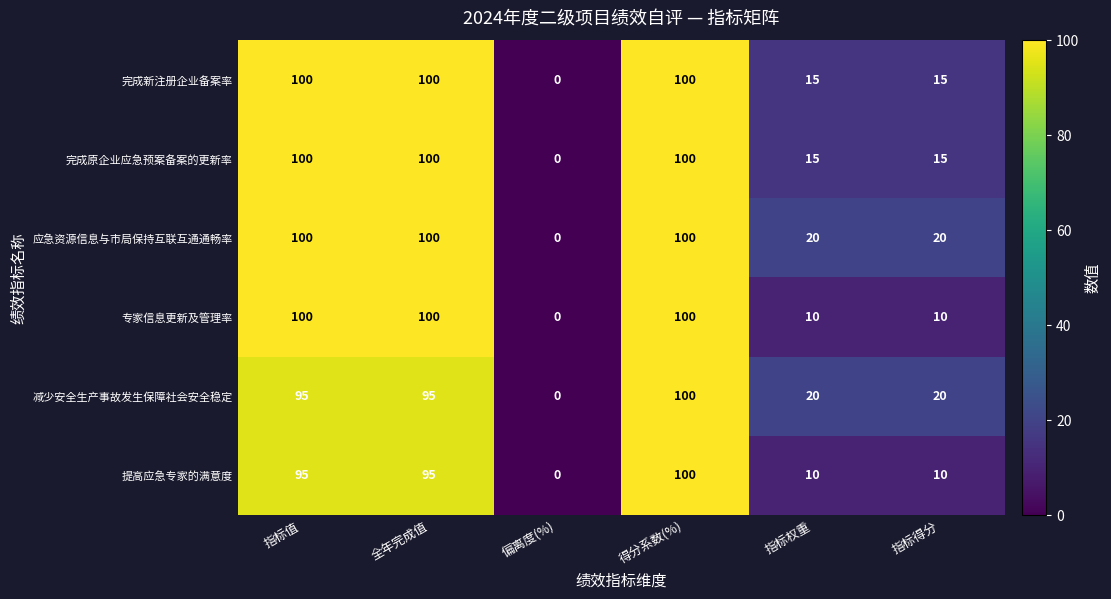

What is the sum of all 专家信息更新及管理率 values?

320